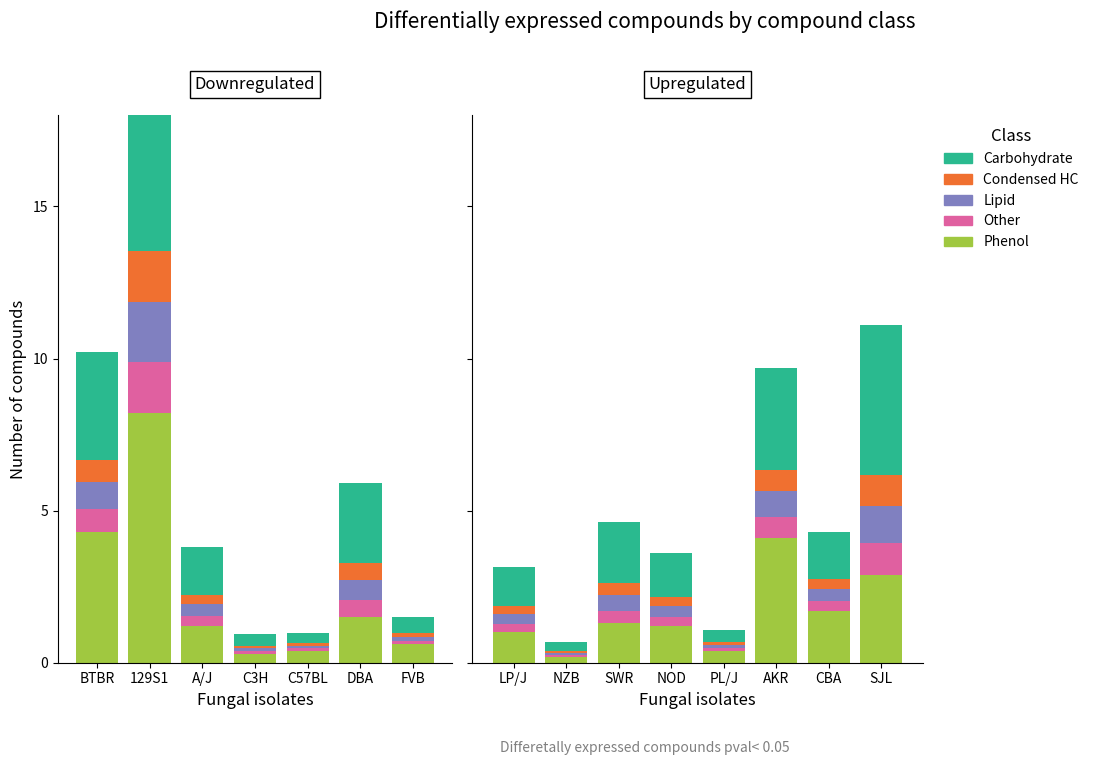

What position from the left is SWR?

3